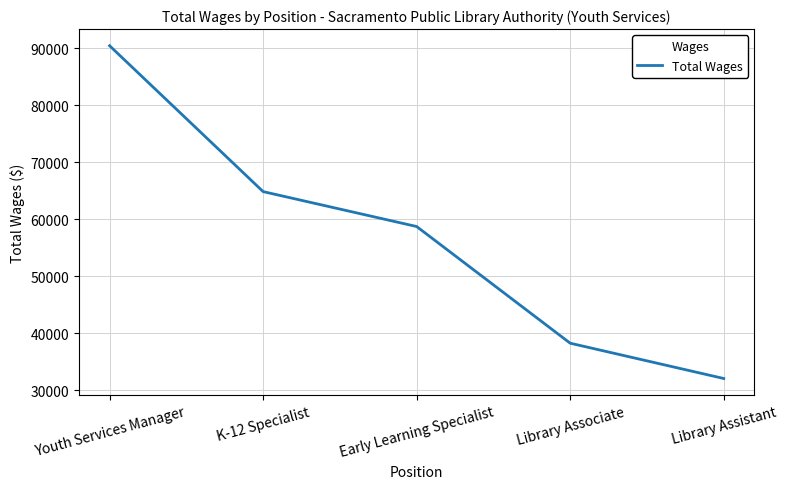

The chart shows a value of 59946 at Library Associate. True or false?

False